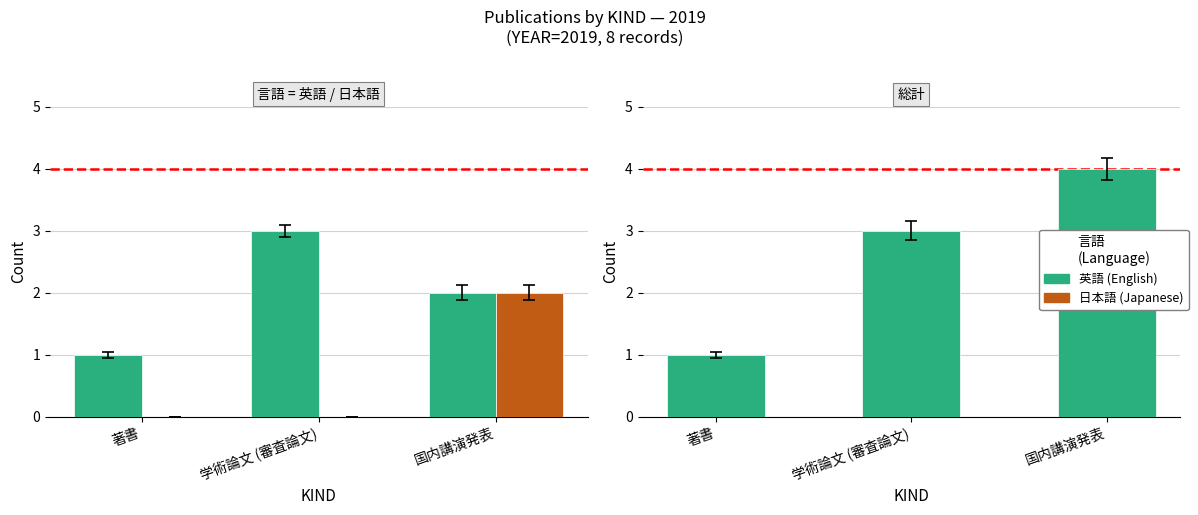

Reading left to right, extract all data points from this chart.

英語 (English): 著書=1	学術論文 (審査論文)=3	国内講演発表=2
日本語 (Japanese): 著書=0	学術論文 (審査論文)=0	国内講演発表=2
総計 (Total): 著書=1	学術論文 (審査論文)=3	国内講演発表=4